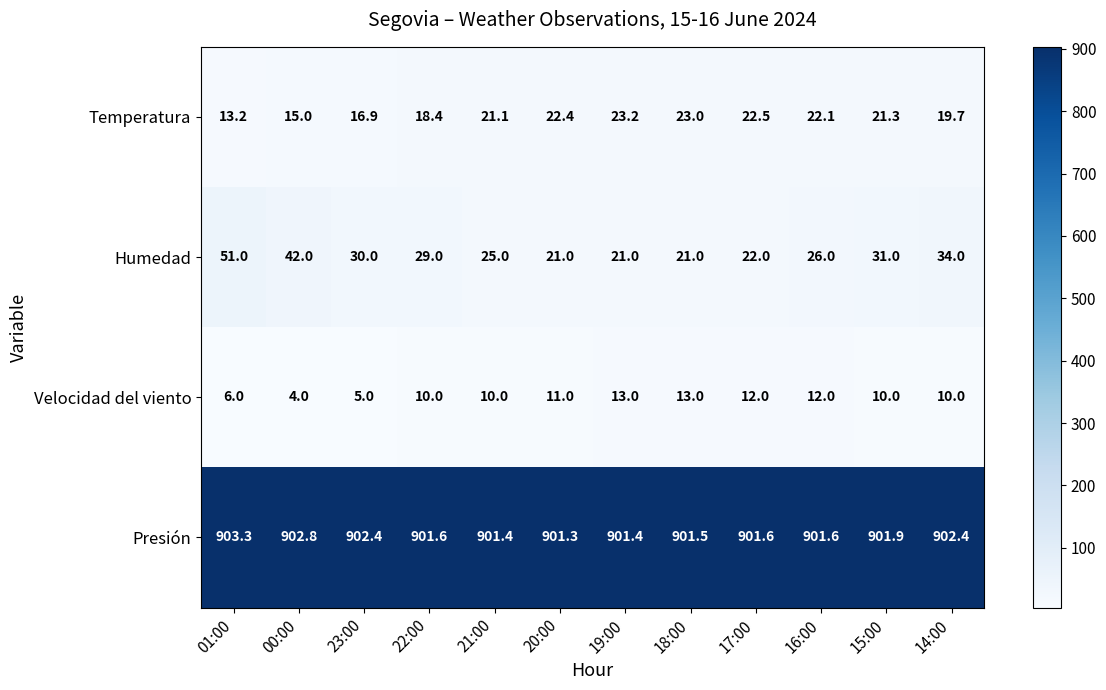

What is the difference between the highest and lowest values at 17:00?

889.6